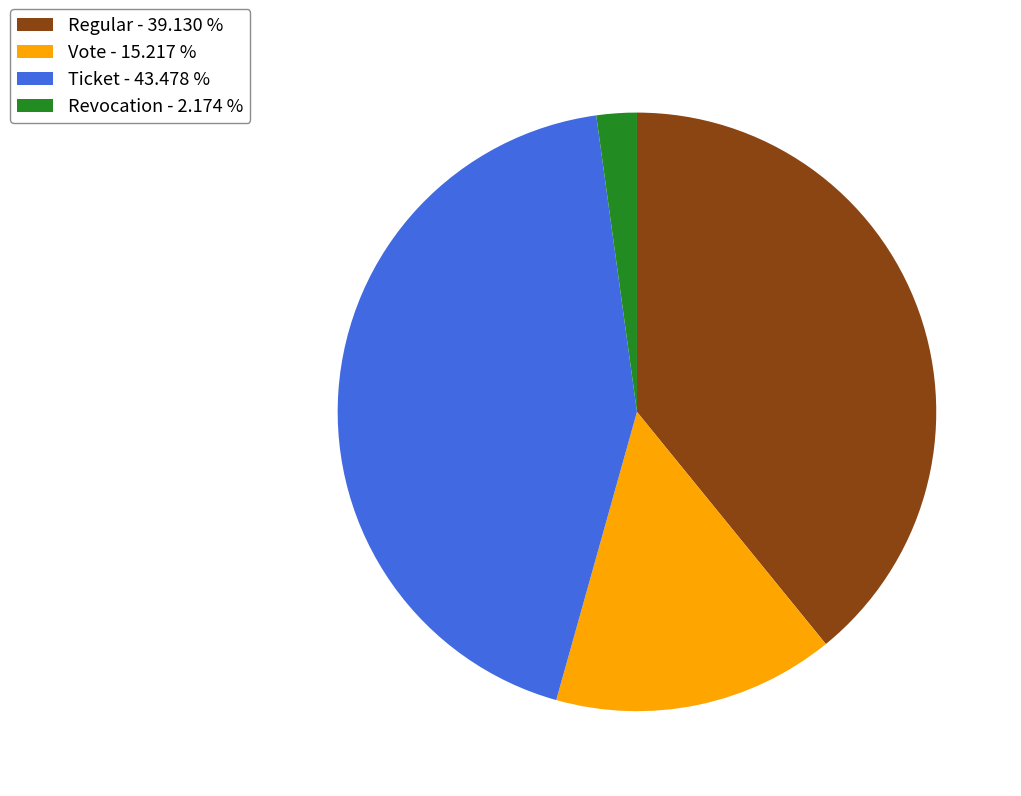

Approximately how many times larger is the value at Revocation compared to Ticket?

0.1